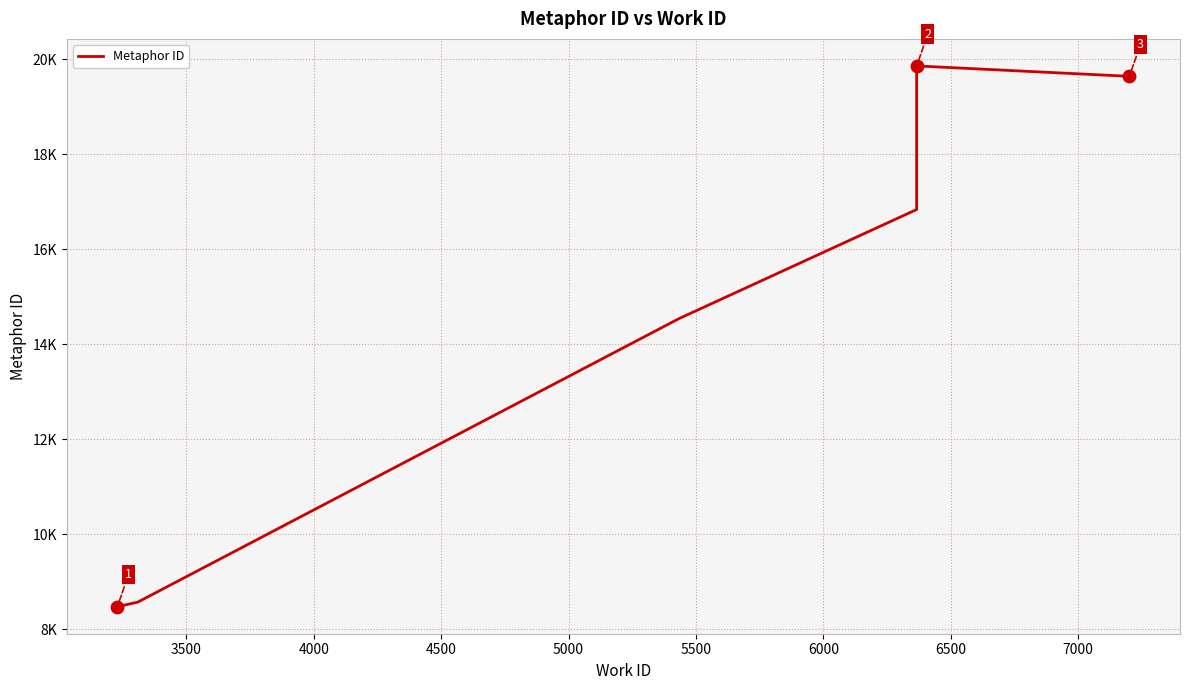

Which has a higher value, 6500 or 4000?

6500